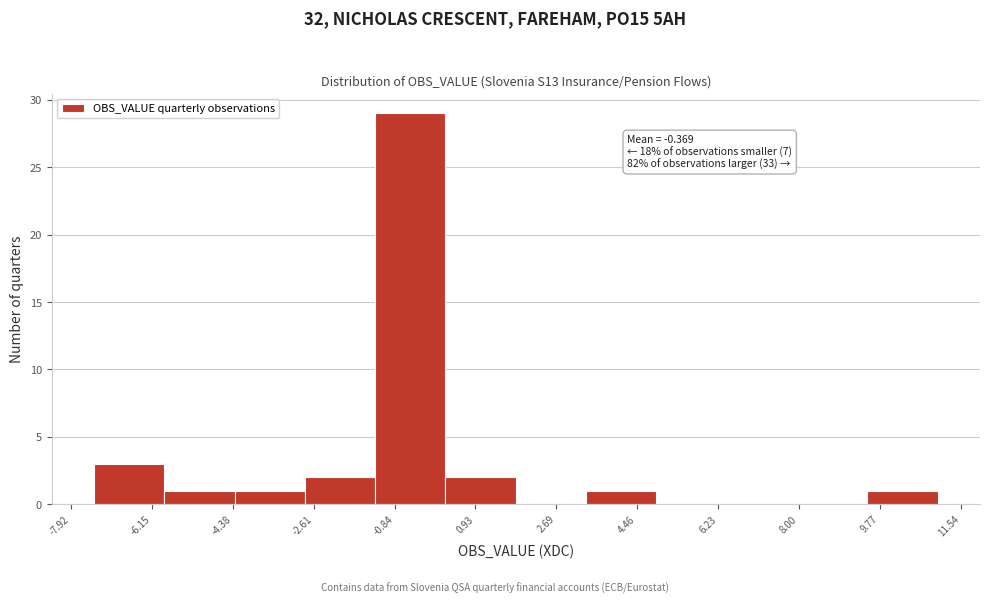

Which range on the x-axis has the tallest bar?

-1.2 to 0.2